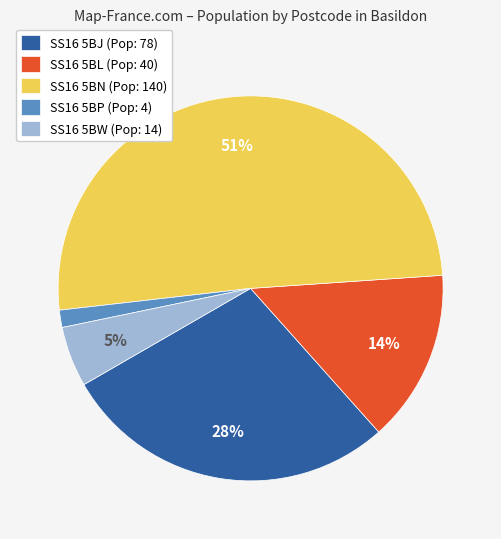

Which has a higher value, SS16 5BP (Pop: 4) or SS16 5BN (Pop: 140)?

SS16 5BN (Pop: 140)